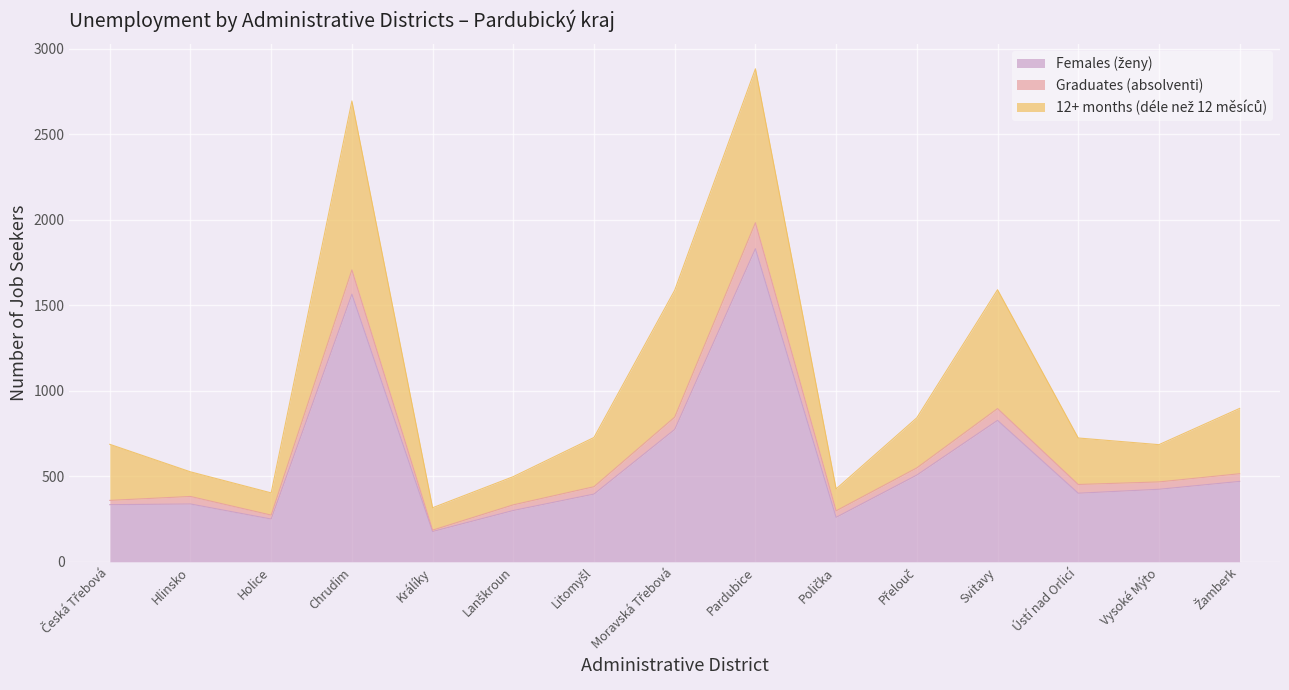

What position from the left is Česká Třebová?

1